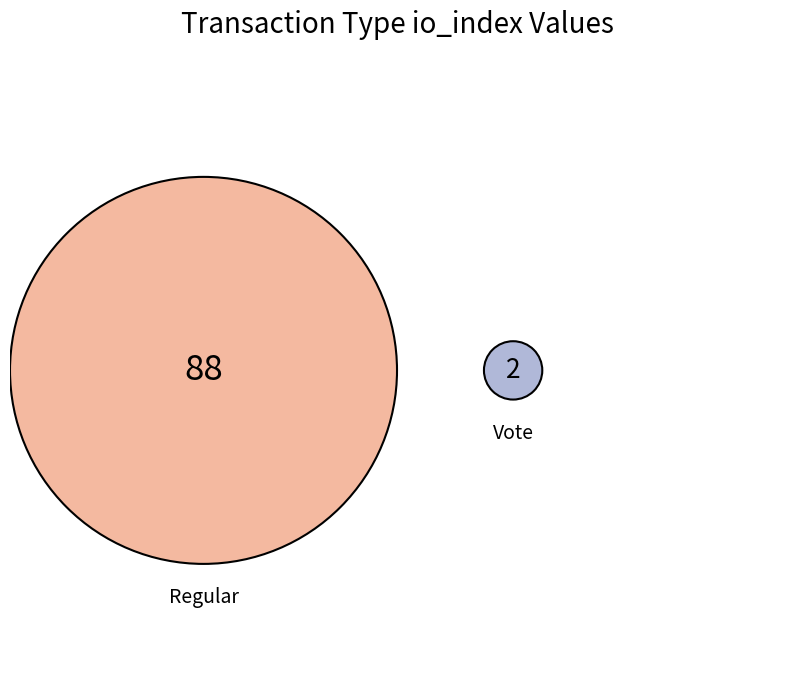

To the nearest percent, what portion does Vote (io_index=2) represent?

2%